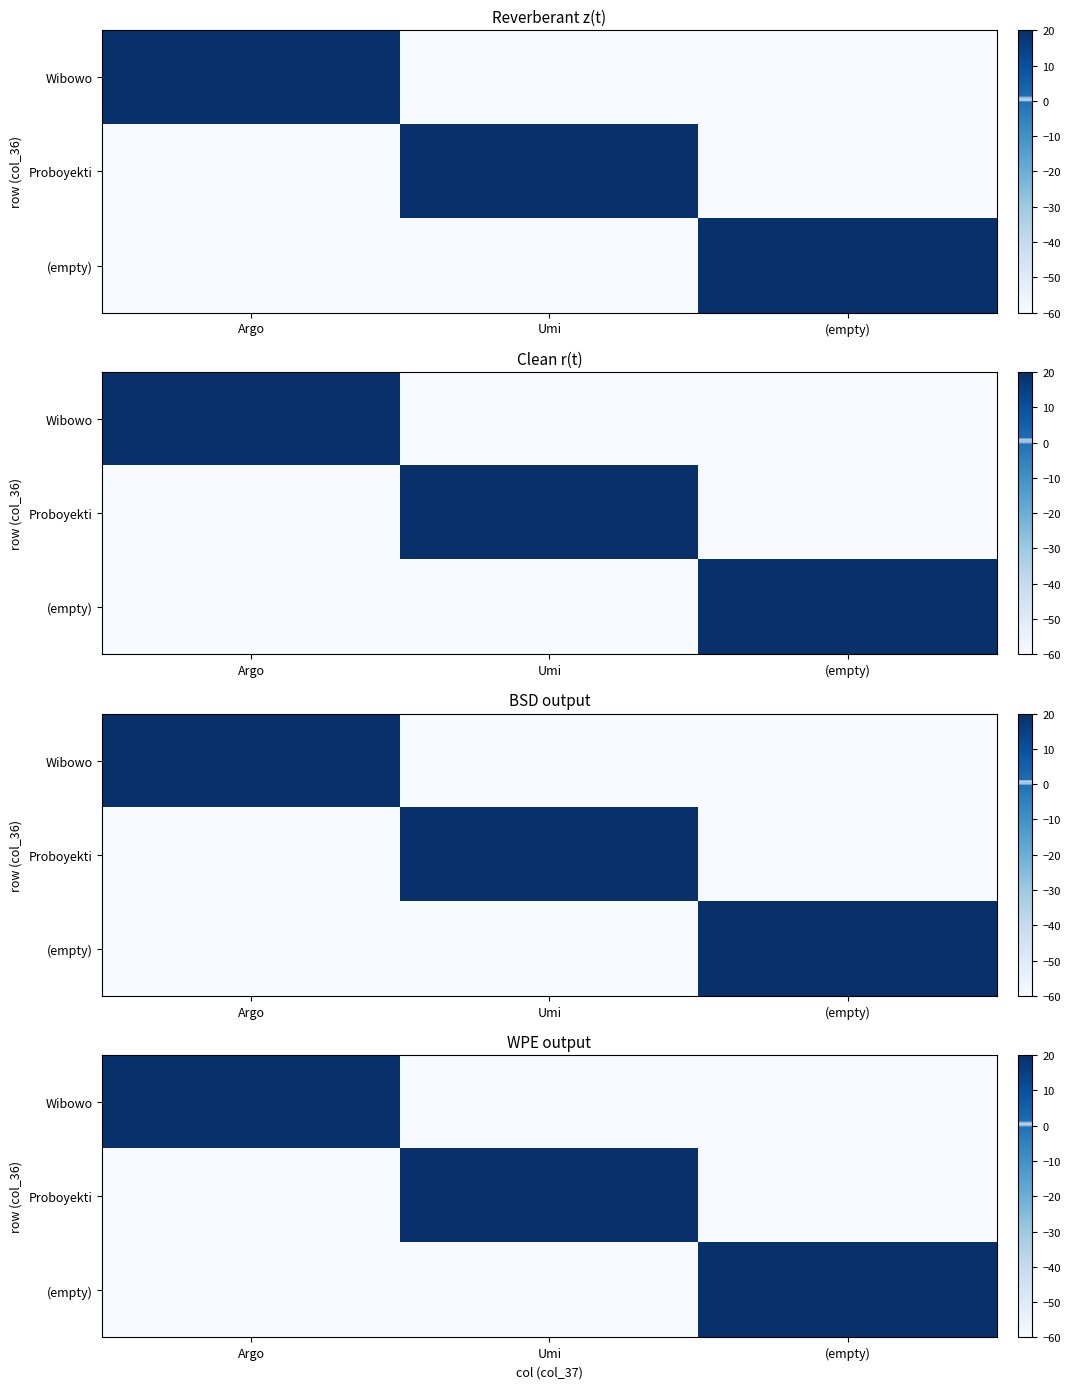

True or false: Wibowo has a value of 14 at Argo.

False